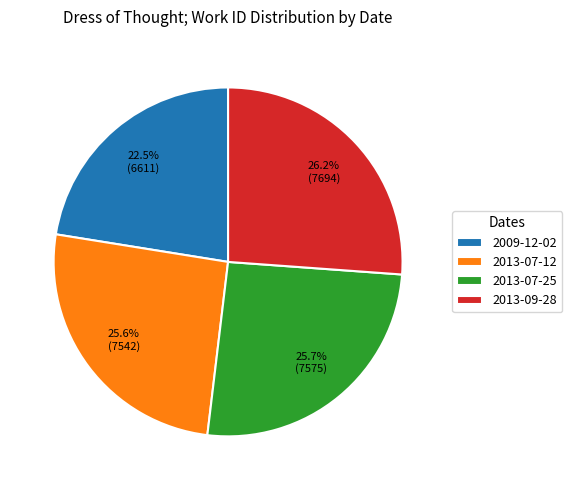

Between 2013-09-28 and 2009-12-02, which is larger?

2013-09-28